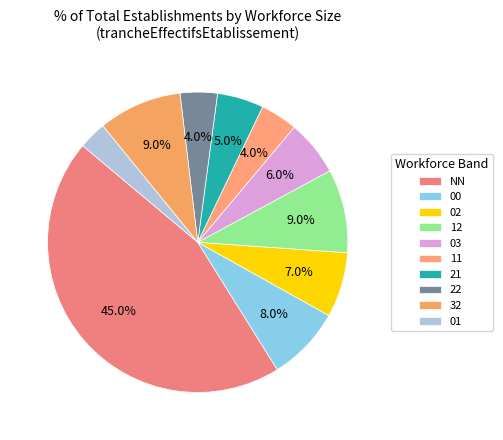

To the nearest percent, what percentage of the pie is 22?

4%